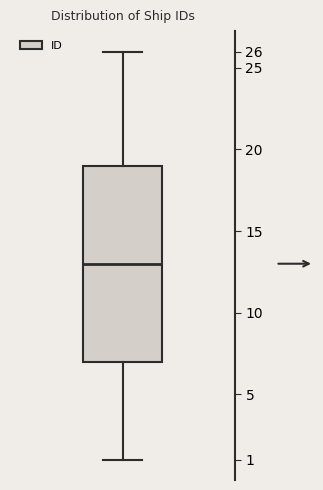

Where does the lower whisker of the box end on the y-axis? The values are not printed on the chart, so give them approximately, as read against the axis.

1